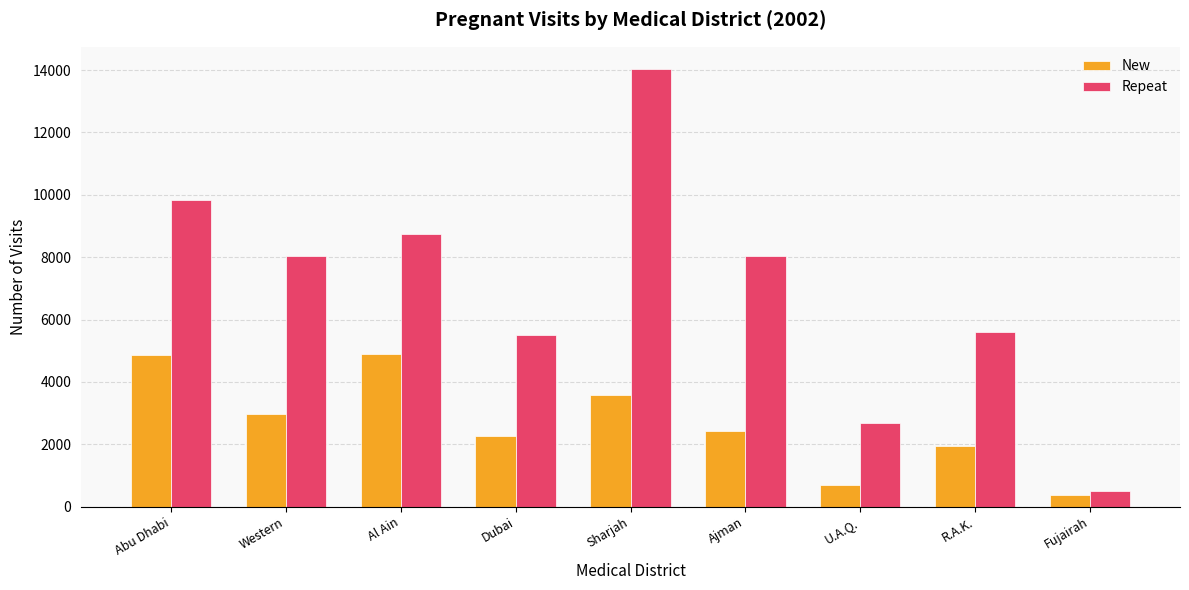

How many data points in Repeat are less than 8025?

4